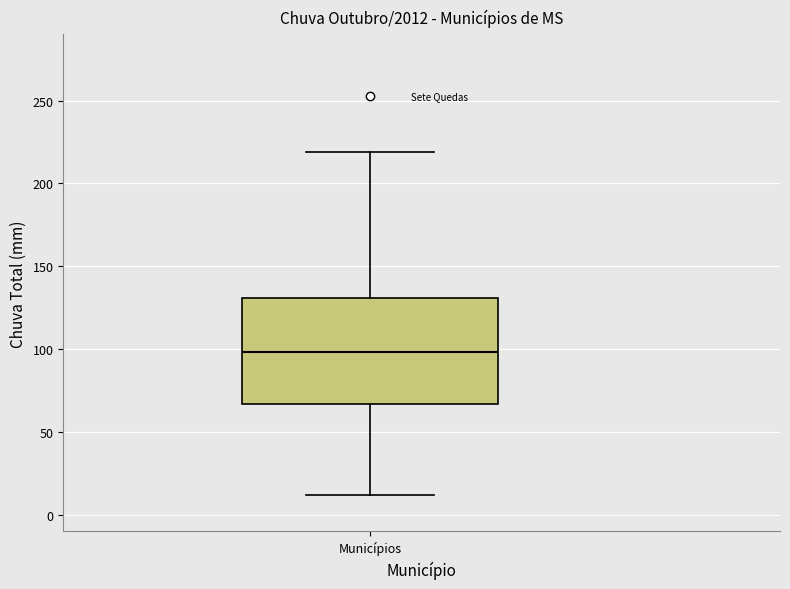

Transcribe this box plot: give where the median line is, the range the box spans, and where the two whiskers end, as read against the y-axis. The values are not printed on the chart, so give them approximately, as read against the axis.

median 100, box 65 to 130, whiskers 10 to 220